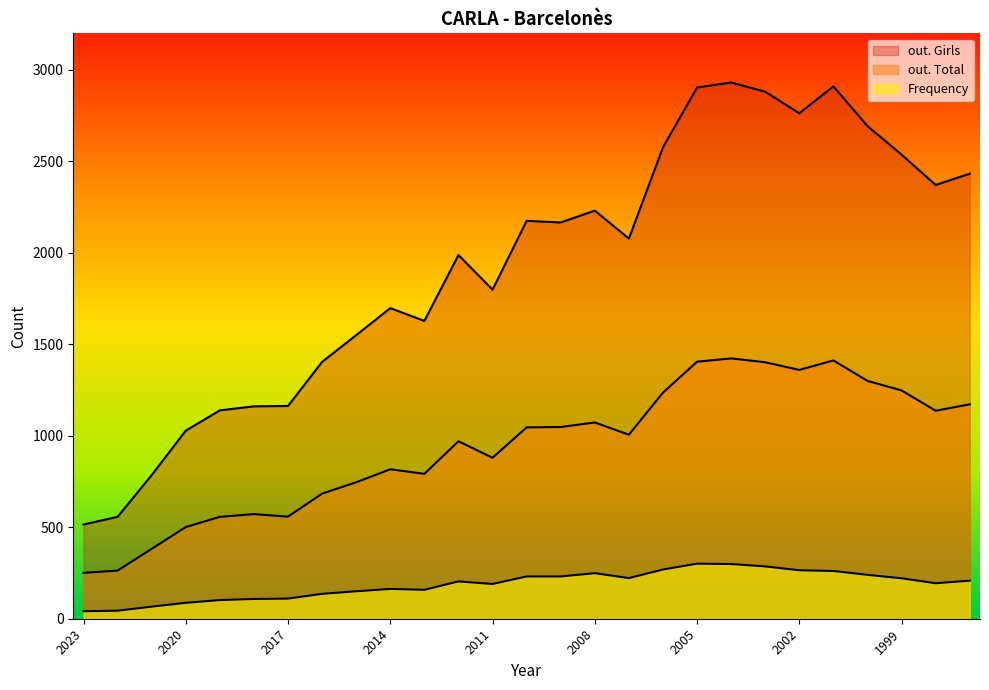

Reading left to right, extract all data points from this chart.

Frequency: 2023=41	2022=44	2021=66	2020=87	2019=102	2018=108	2017=110	2016=136	2015=150	2014=163	2013=158	2012=204	2011=190	2010=231	2009=231	2008=249	2007=222	2006=269	2005=301	2004=299	2003=286	2002=265	2001=261	2000=240	1999=221	1998=194	1997=208
out. Total: 2023=251	2022=263	2021=382	2020=501	2019=557	2018=572	2017=558	2016=684	2015=746	2014=817	2013=792	2012=970	2011=880	2010=1046	2009=1048	2008=1073	2007=1006	2006=1236	2005=1405	2004=1423	2003=1402	2002=1360	2001=1412	2000=1300	1999=1248	1998=1137	1997=1172
out. Girls: 2023=515	2022=557	2021=785	2020=1028	2019=1139	2018=1161	2017=1163	2016=1404	2015=1550	2014=1698	2013=1628	2012=1988	2011=1799	2010=2175	2009=2166	2008=2231	2007=2078	2006=2577	2005=2904	2004=2931	2003=2881	2002=2763	2001=2910	2000=2693	1999=2537	1998=2371	1997=2433